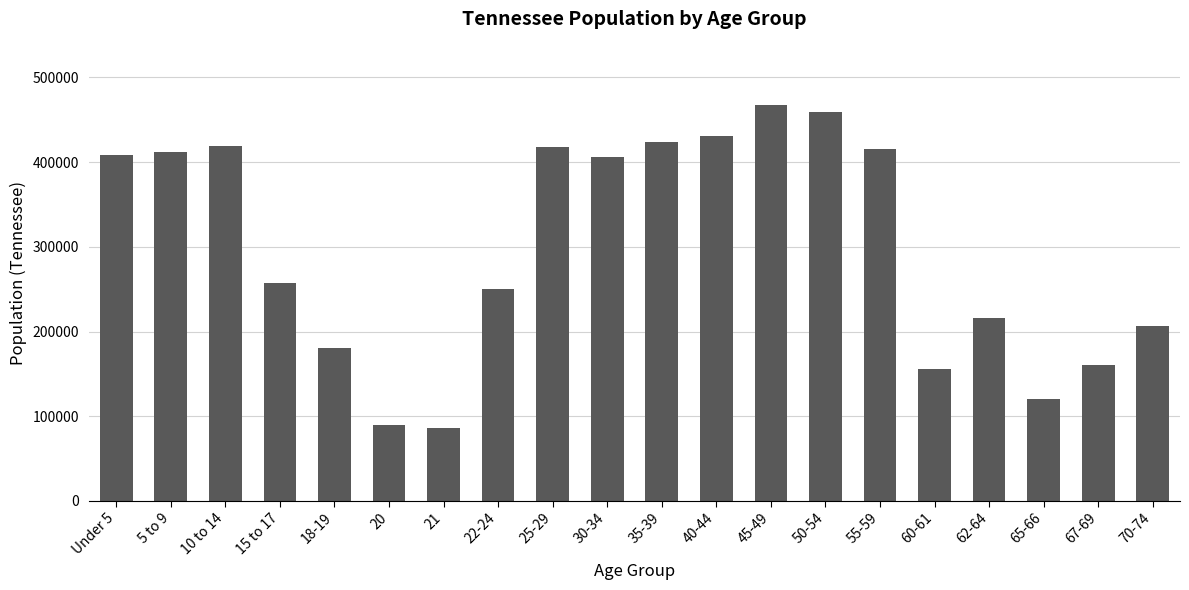

What is the greatest value displayed?

467087